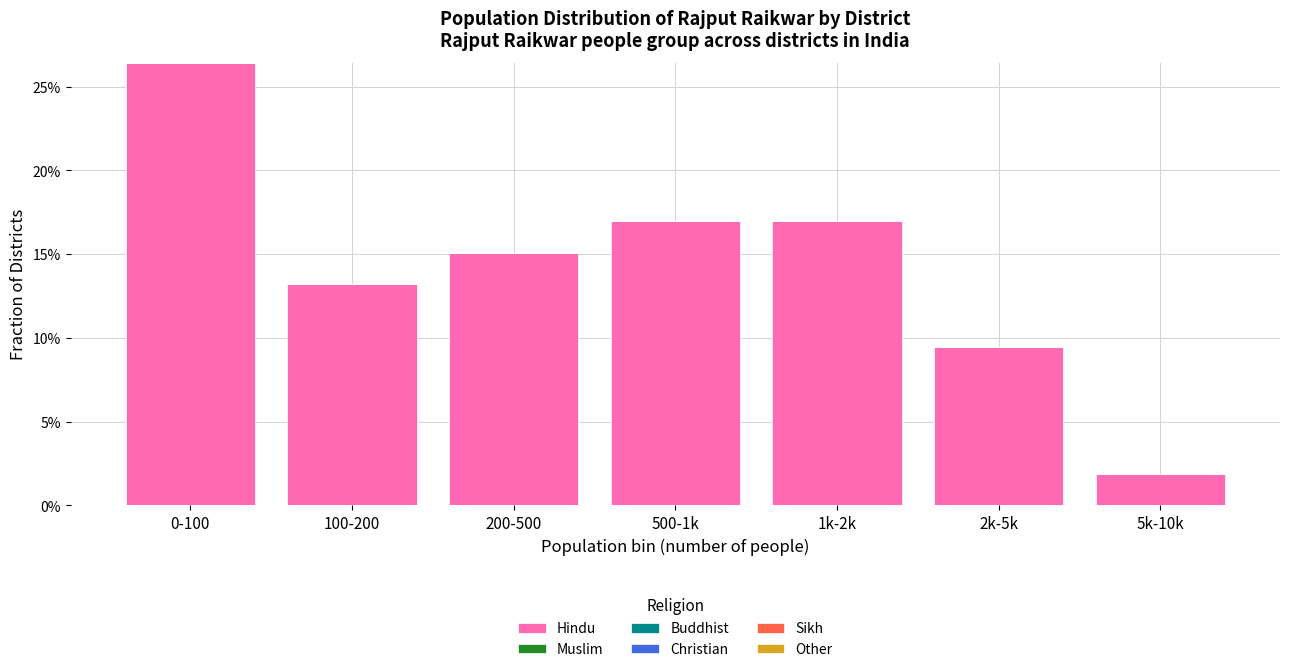

Does the chart contain any negative values?

No